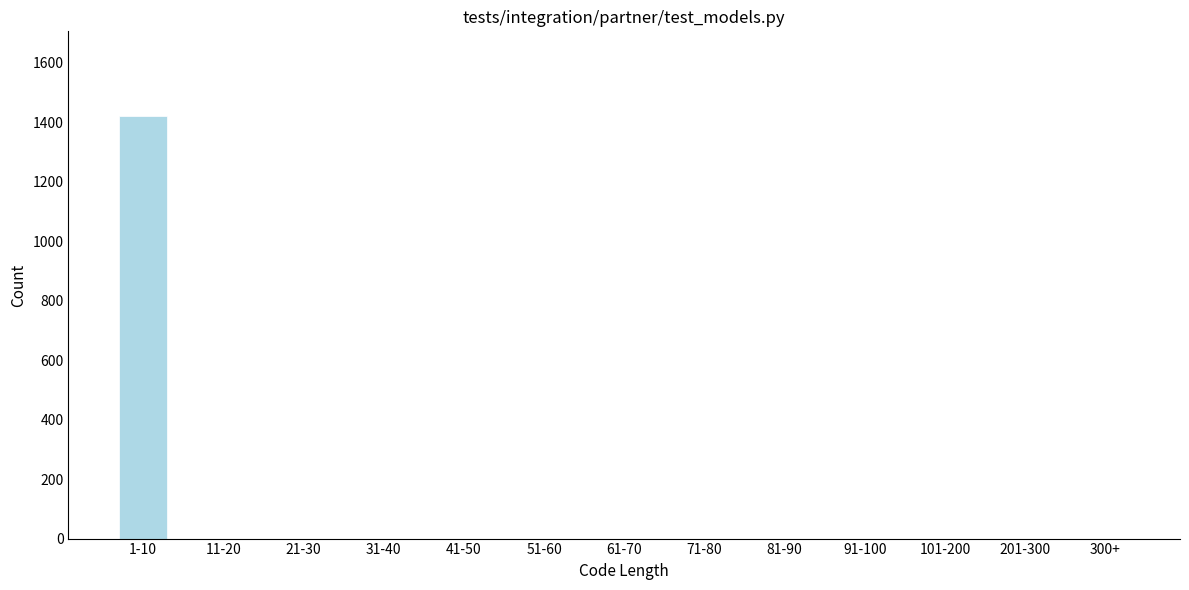

Reading right to left, list all the values displayed in this chart.

300+=0	201-300=0	101-200=0	91-100=0	81-90=0	71-80=0	61-70=0	51-60=0	41-50=0	31-40=0	21-30=0	11-20=0	1-10=1421